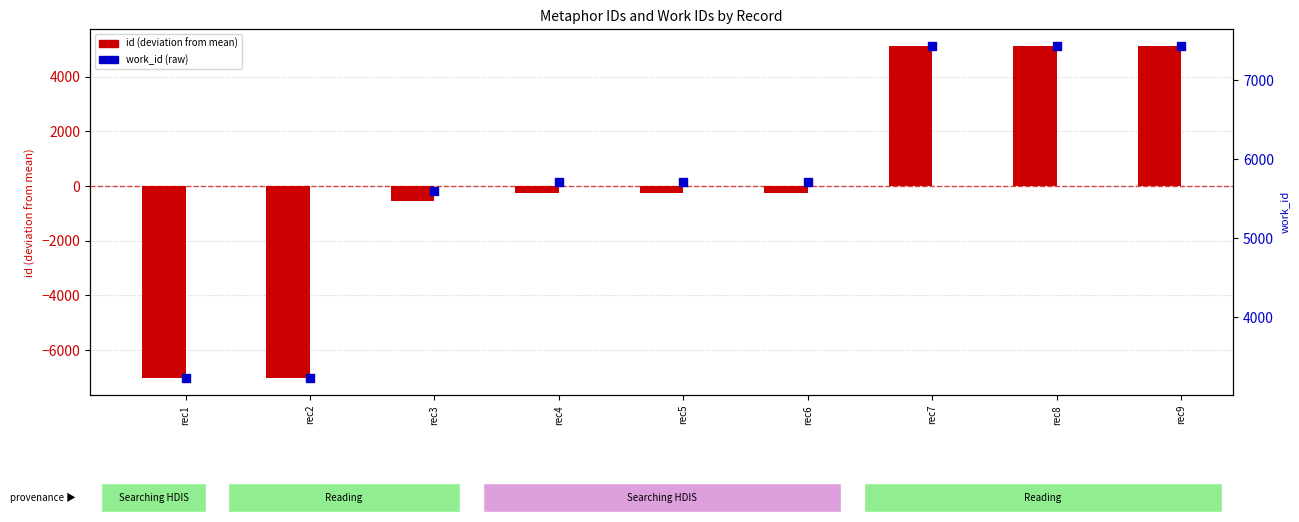

At how many categories does at least one series exceed 7131?

3